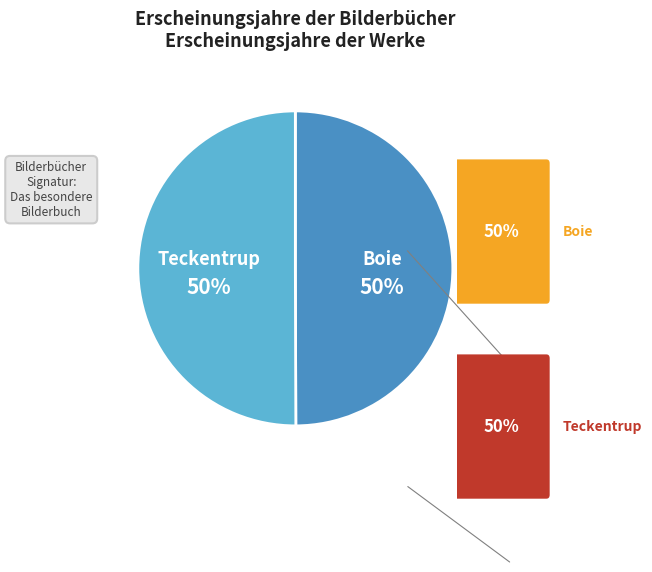

How many segments does this pie chart have?

2